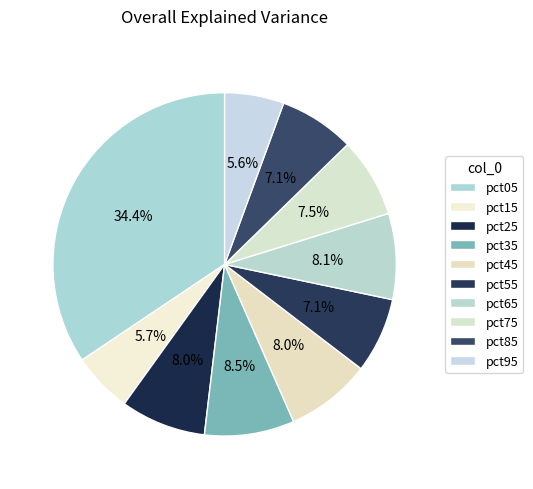

True or false: pct75 accounts for 8% of the total.

True